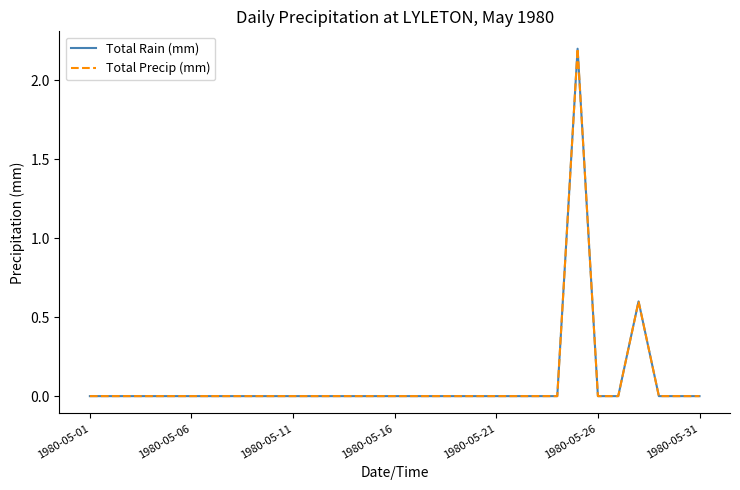

What is the sum of all Total Rain (mm) values?

2.8